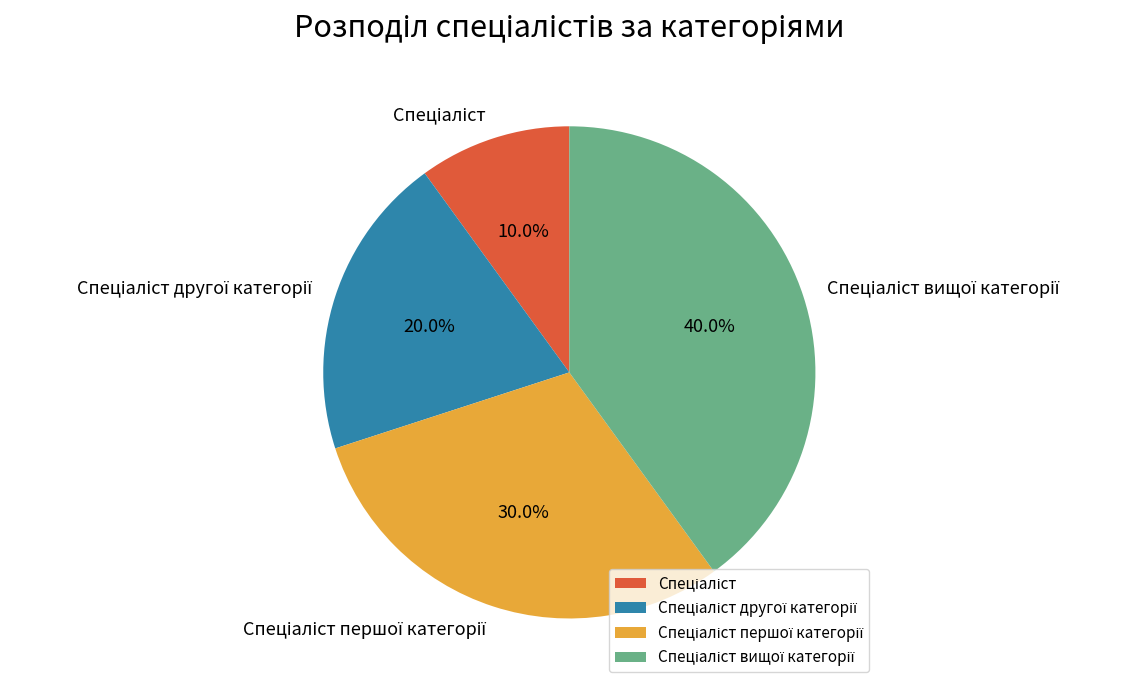

How many segments does this pie chart have?

4